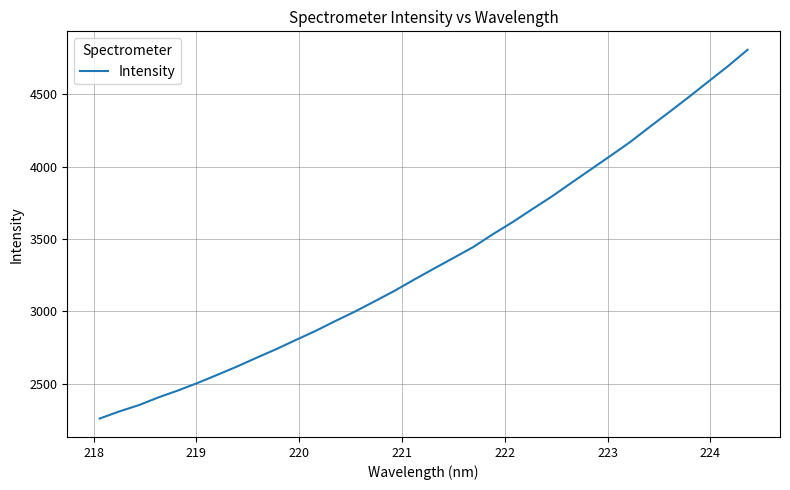

What is the minimum value shown in the chart?

2258.0